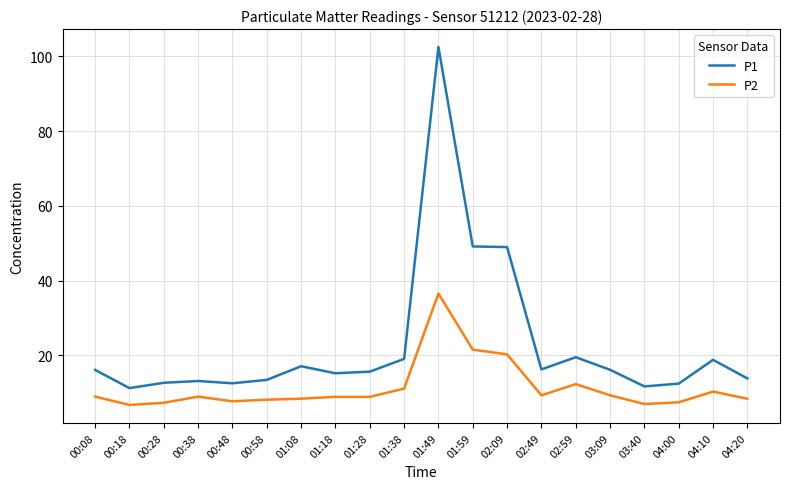

Which series has the widest spread of values?

P1